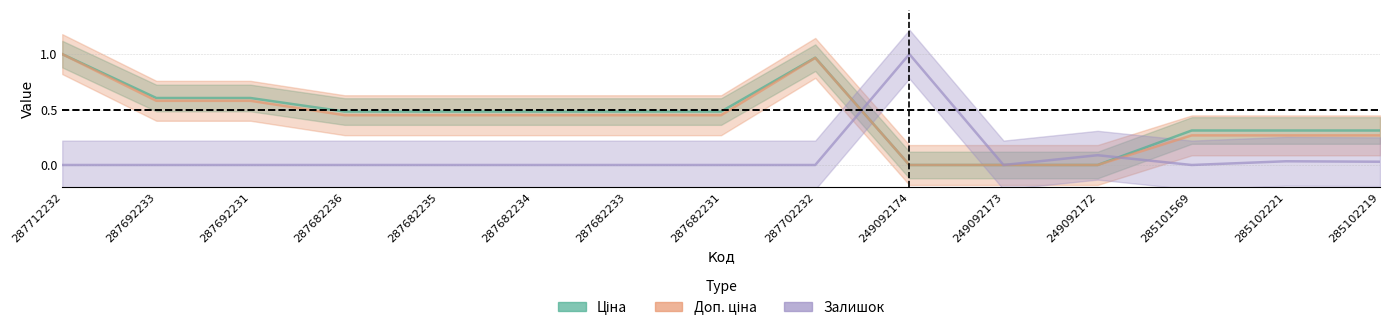

At which category does Залишок reach its first local valley?

249092173